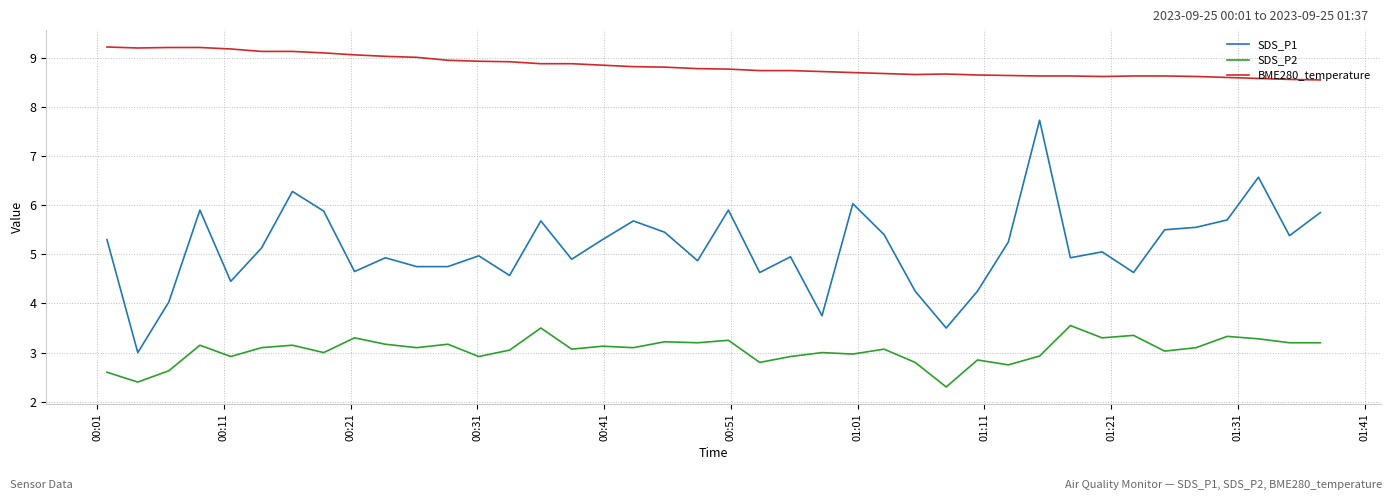

List the series in order of their peak value, highest first.

BME280_temperature, SDS_P1, SDS_P2